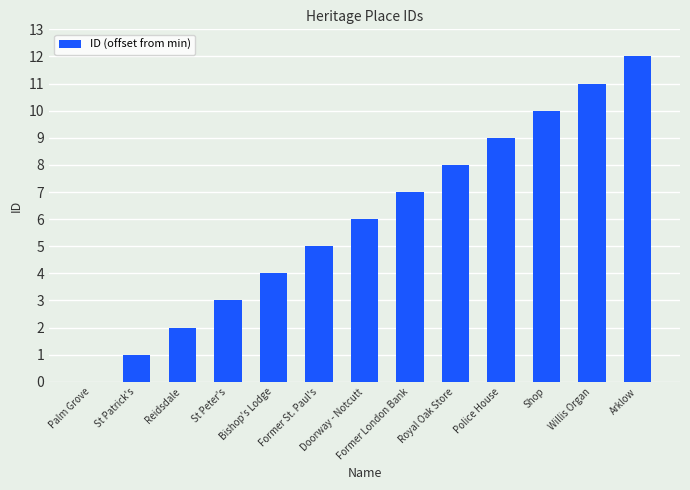

Which has a higher value, St Peter's or Bishop's Lodge?

Bishop's Lodge